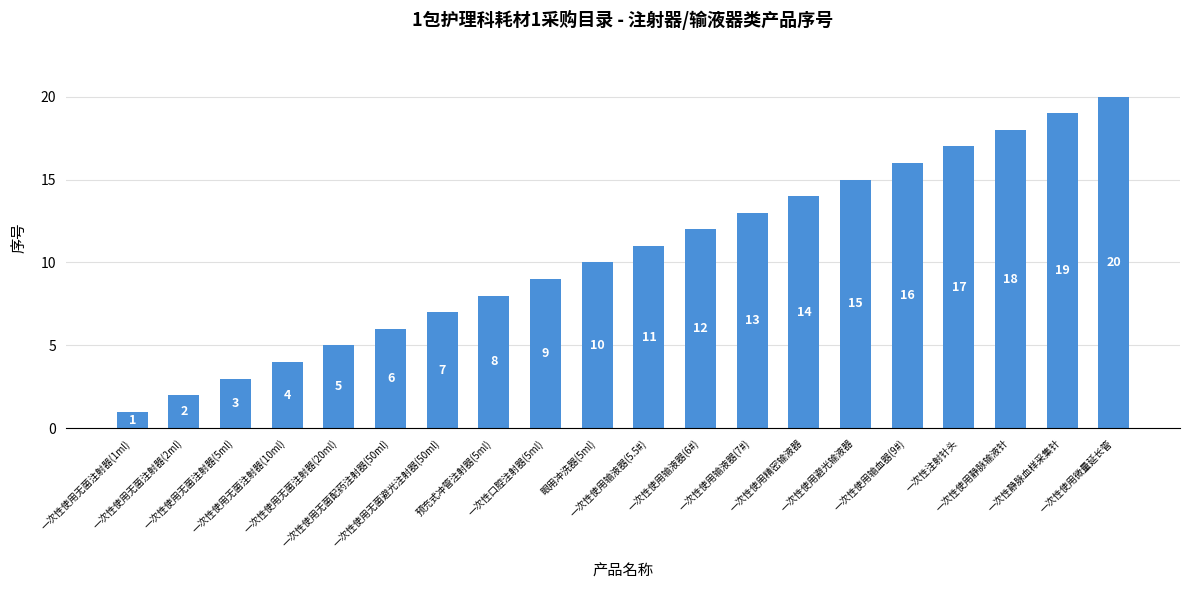

Rank the categories by value from highest to lowest.

一次性使用微量延长管, 一次性静脉血样采集针, 一次性使用静脉输液针, 一次性注射针头, 一次性使用输血器(9#), 一次性使用避光输液器, 一次性使用精密输液器, 一次性使用输液器(7#), 一次性使用输液器(6#), 一次性使用输液器(5.5#), 眼用冲洗器(5ml), 一次性口腔注射器(5ml), 预充式冲管注射器(5ml), 一次性使用无菌避光注射器(50ml), 一次性使用无菌配药注射器(50ml), 一次性使用无菌注射器(20ml), 一次性使用无菌注射器(10ml), 一次性使用无菌注射器(5ml), 一次性使用无菌注射器(2ml), 一次性使用无菌注射器(1ml)